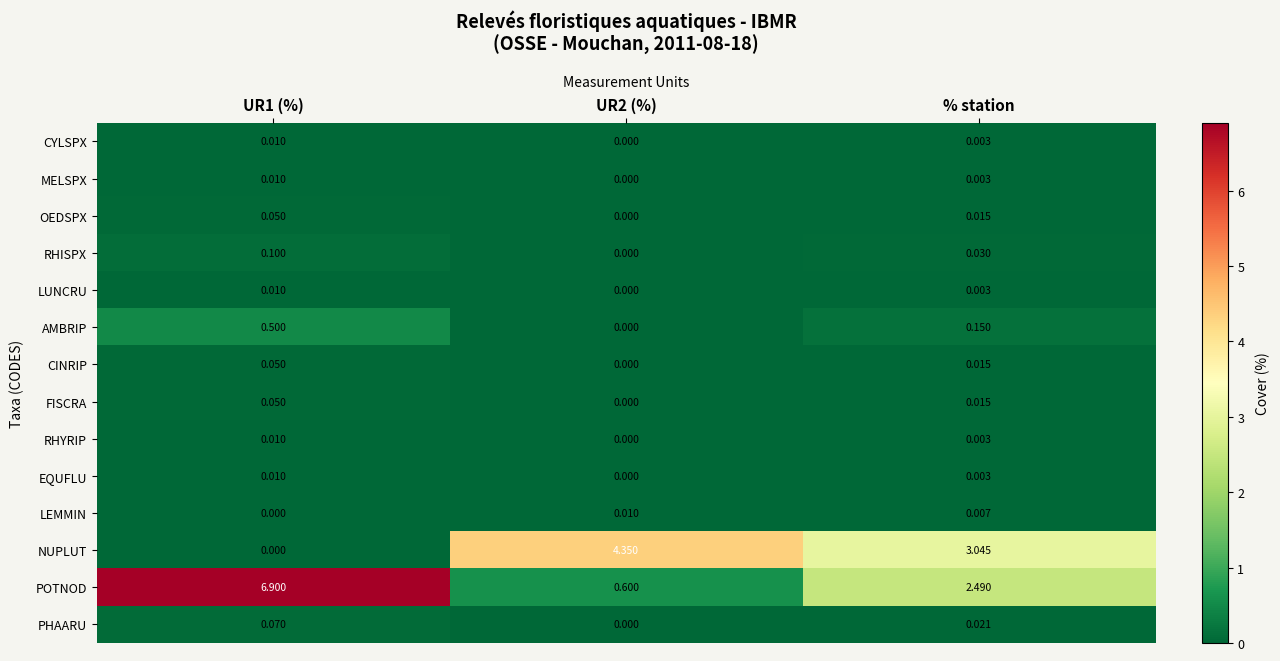

Which series has the largest total across all categories?

POTNOD